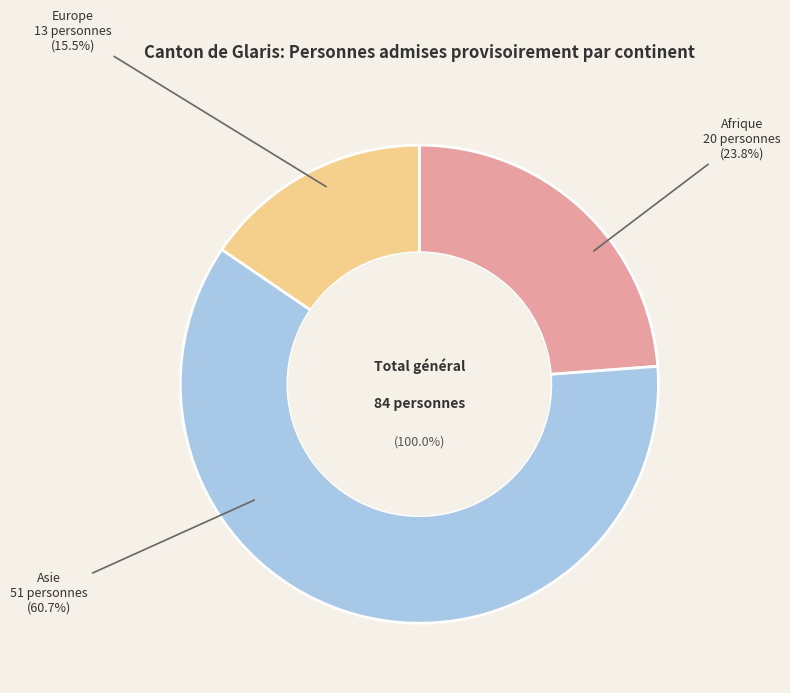

To the nearest percent, what portion does Asie represent?

61%